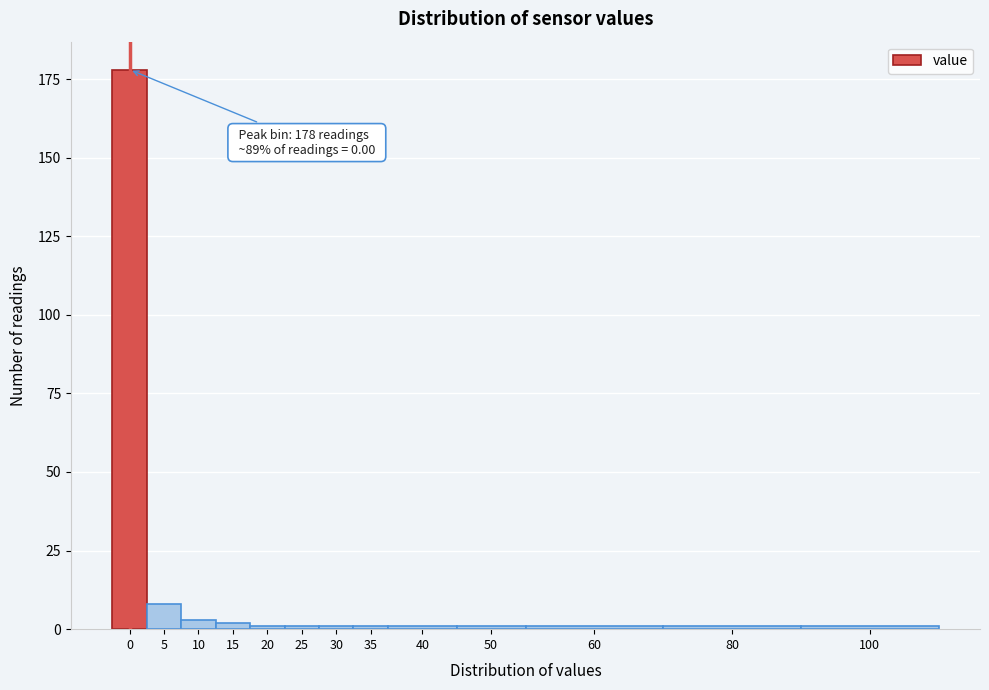

Reading left to right, what are all the values shown in this chart?

178	8	3	2	1	1	1	1	1	1	1	1	1